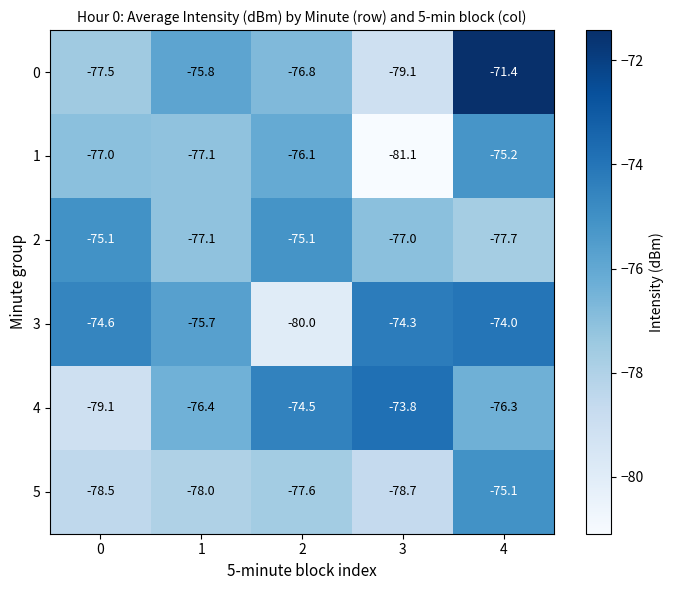

Is it true that 2 equals -123.8 at 4?

False